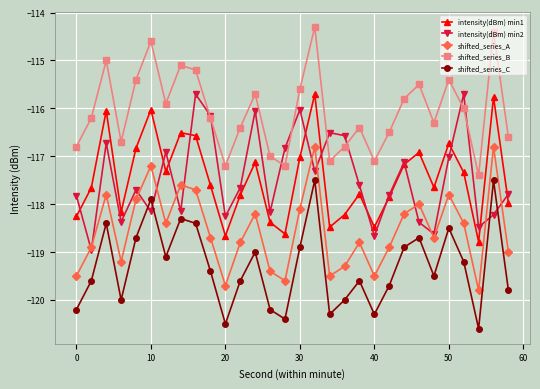

True or false: shifted_series_C and shifted_series_B intersect in this chart.

False